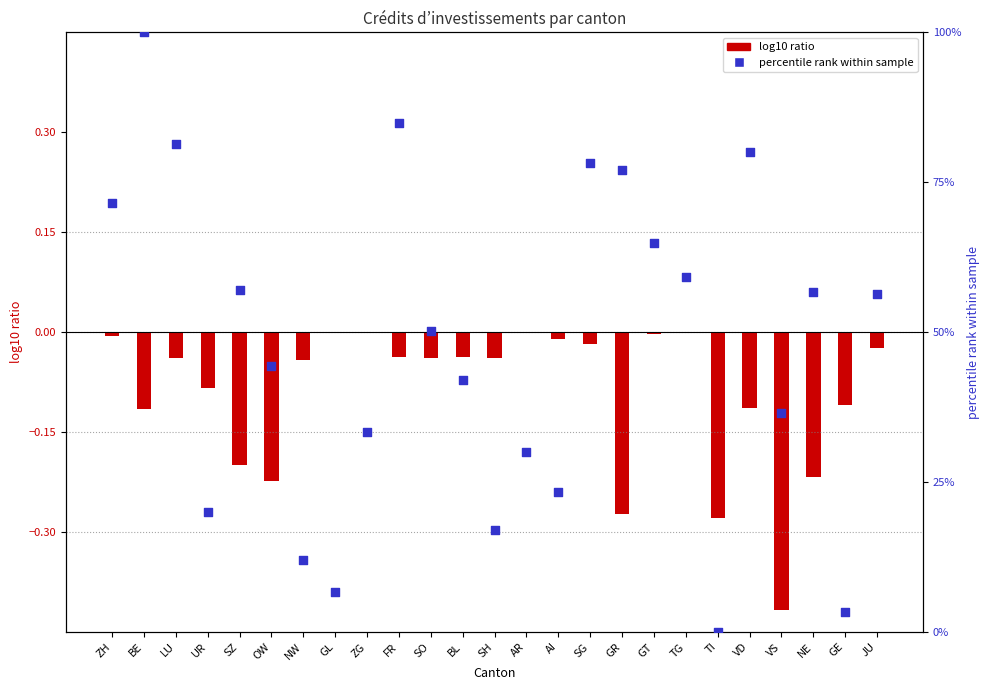

Is the value of percentile rank within sample at AI greater than the value of log10 ratio (M. indiv.) at FR?

Yes